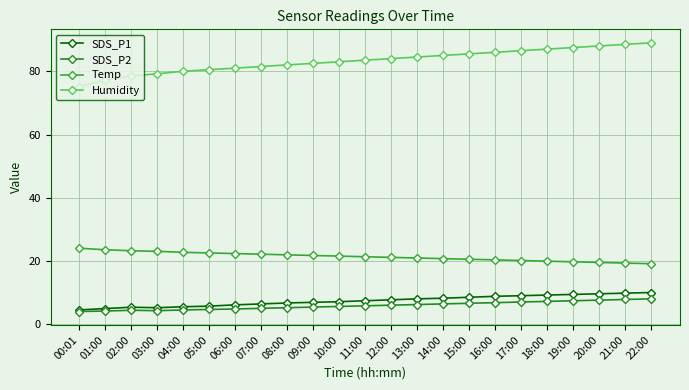

What are all the series names shown in the legend?

SDS_P1, SDS_P2, Temp, Humidity